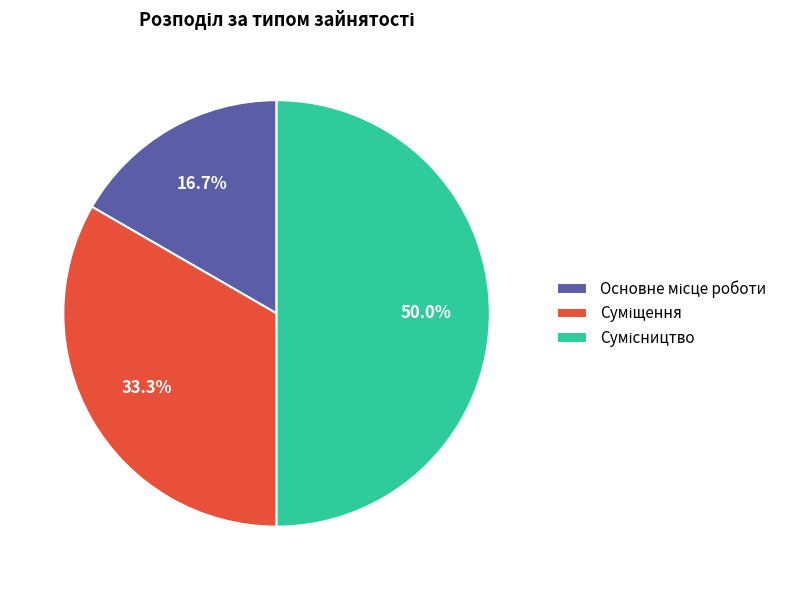

Is it true that Суміщення is 26% of the pie?

False